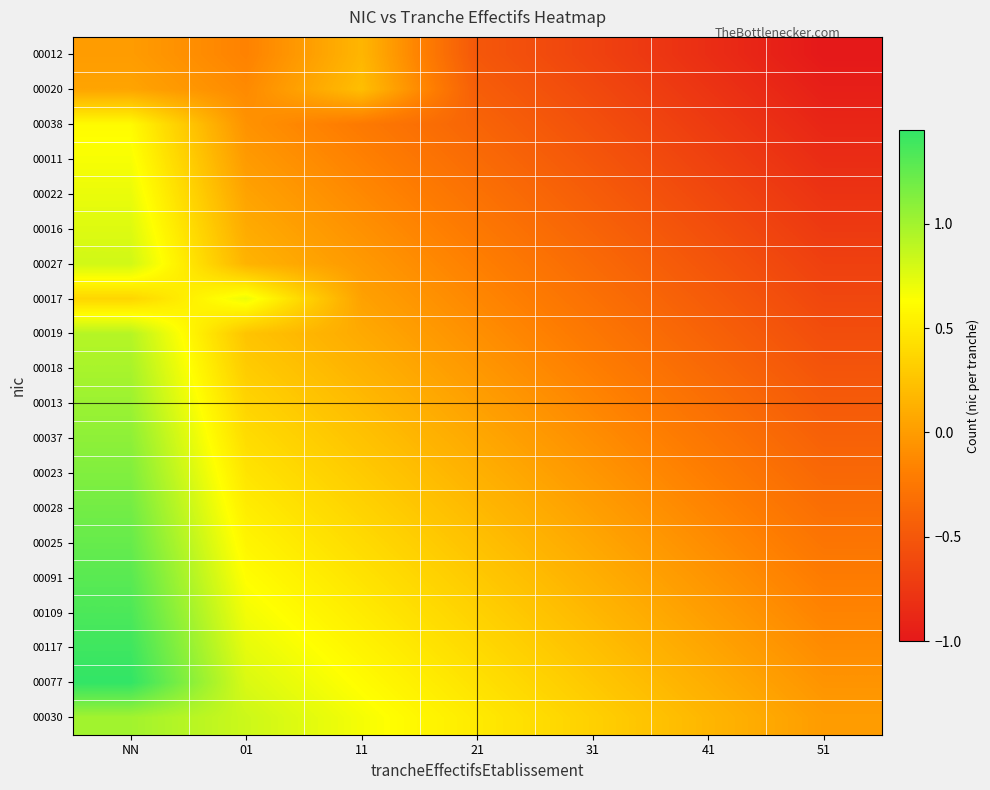

Which category has the lowest value across all series?

51